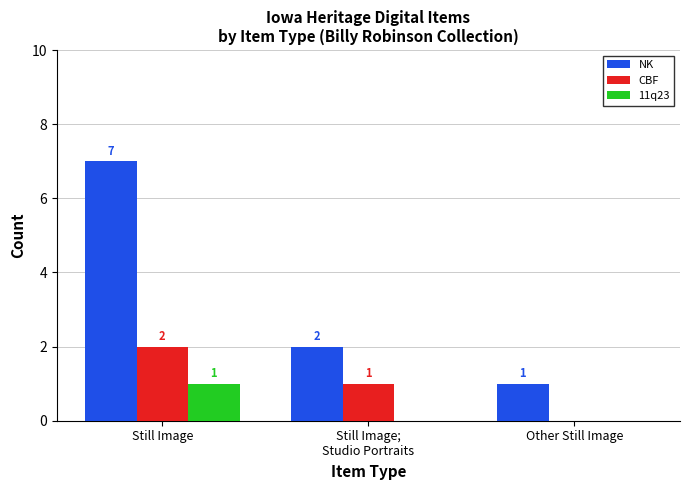

Is it true that 11q23 equals 1 at Still Image?

True